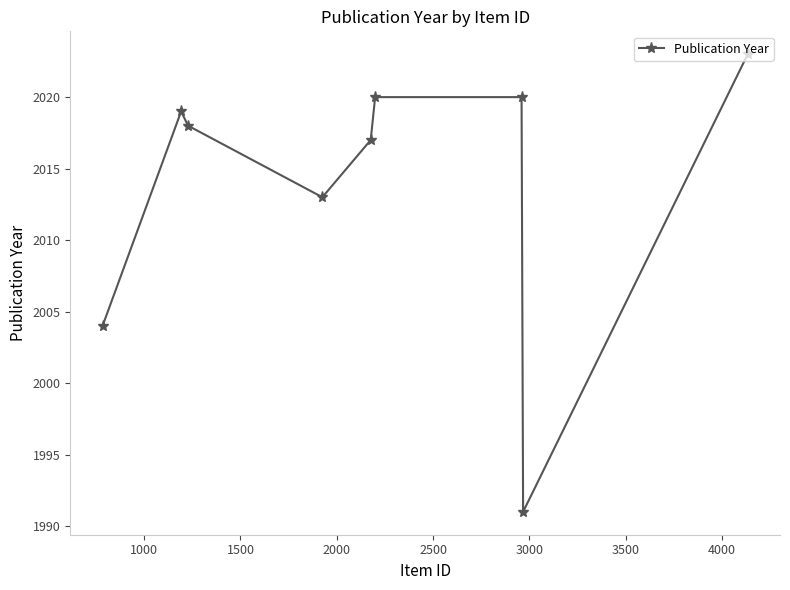

What is the value of the 8th point from the left?

1991